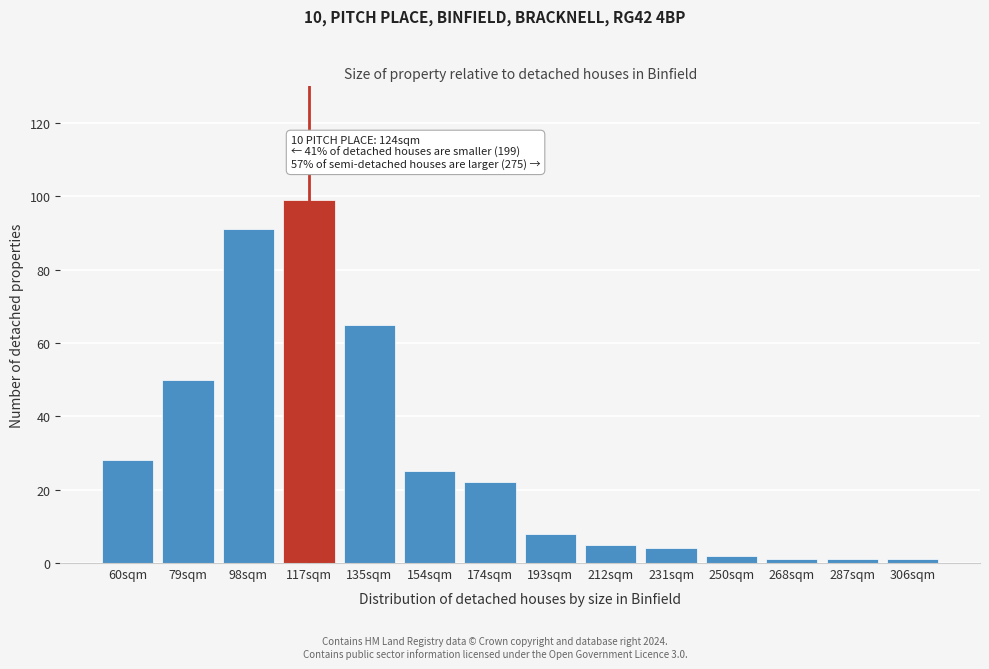

Reading left to right, extract all data points from this chart.

60sqm=28	79sqm=50	98sqm=91	117sqm=99	135sqm=65	154sqm=25	174sqm=22	193sqm=8	212sqm=5	231sqm=4	250sqm=2	268sqm=1	287sqm=1	306sqm=1